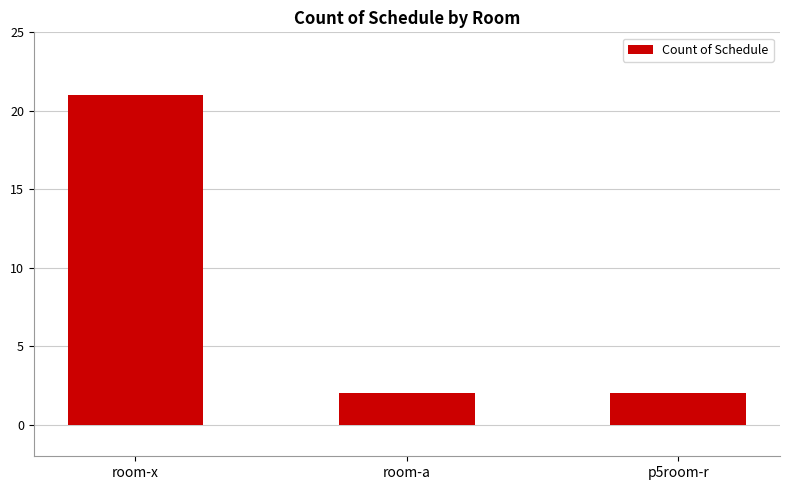

What is the change in value from room-x to room-a?

-19